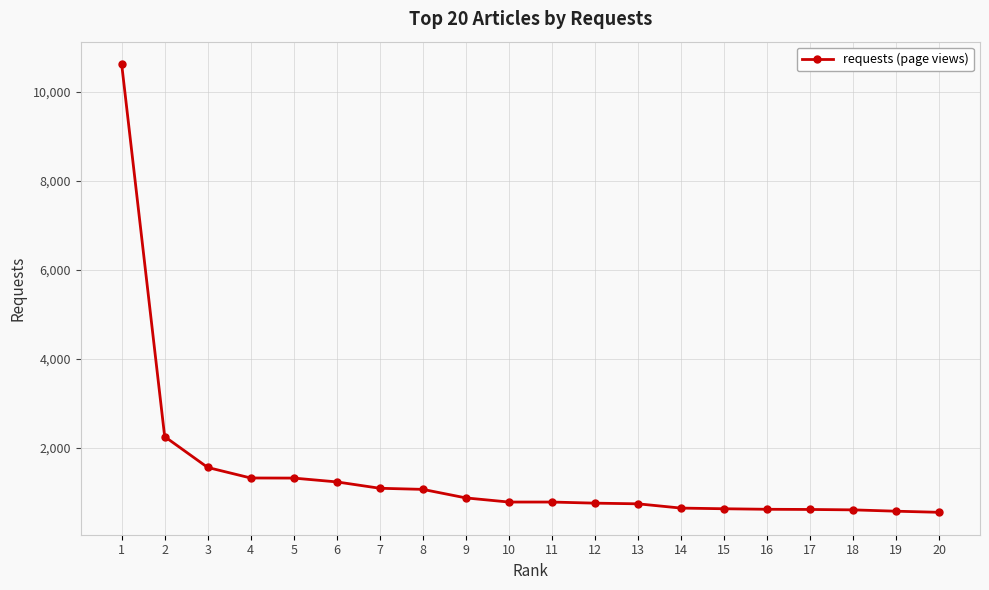

Approximately how many times larger is the value at 16 compared to 1?

0.1